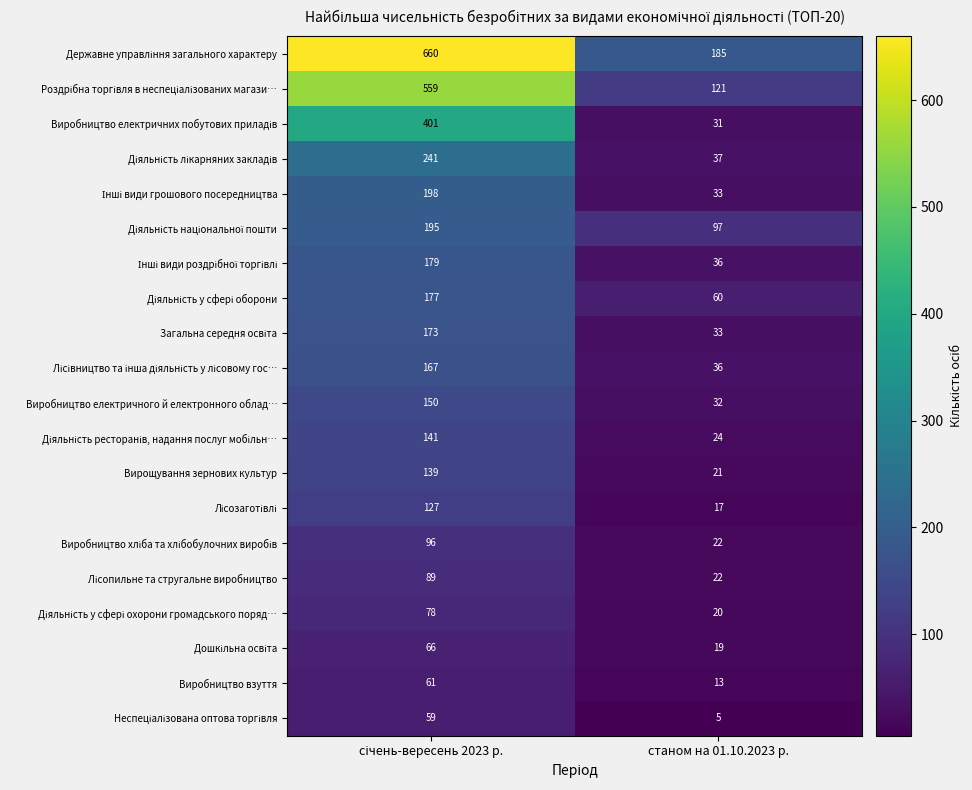

What is the maximum value shown in the chart?

660